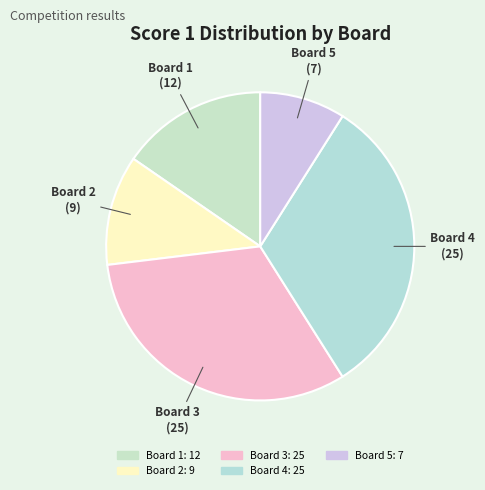

Approximately how many times larger is the value at Board 1 compared to Board 3?

0.5